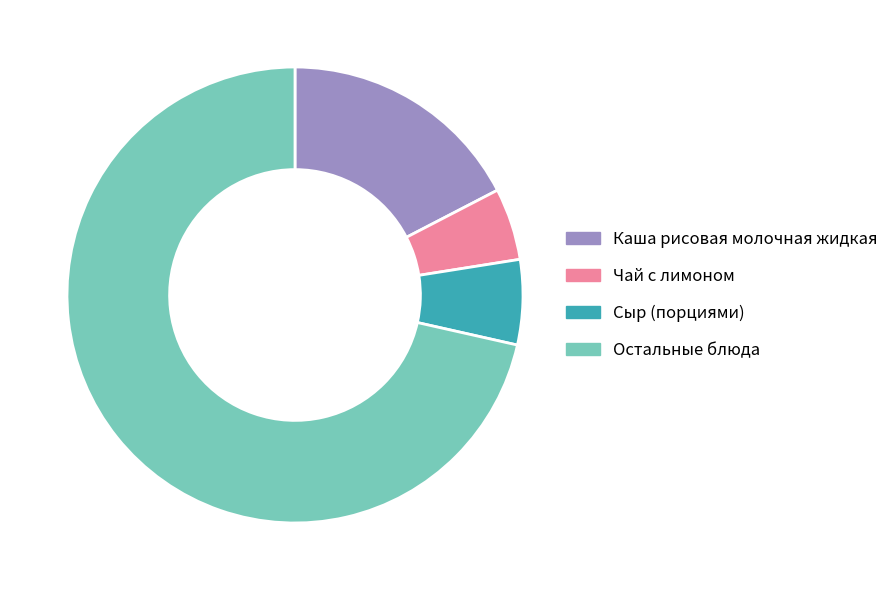

Is there any slice that represents more than half of the pie?

Yes